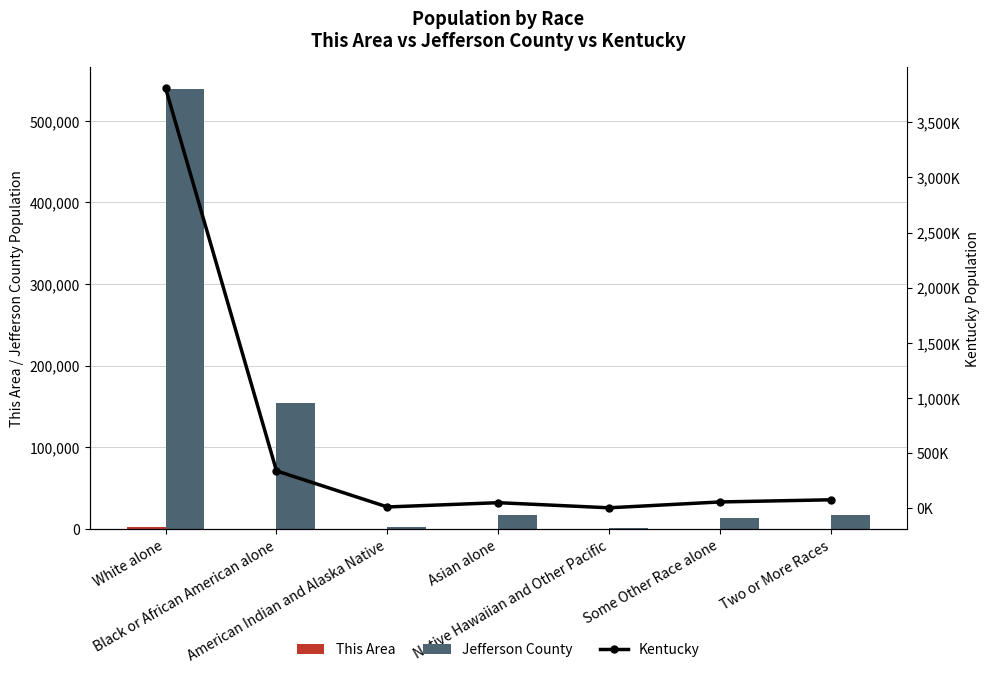

How many distinct data groups are displayed?

3